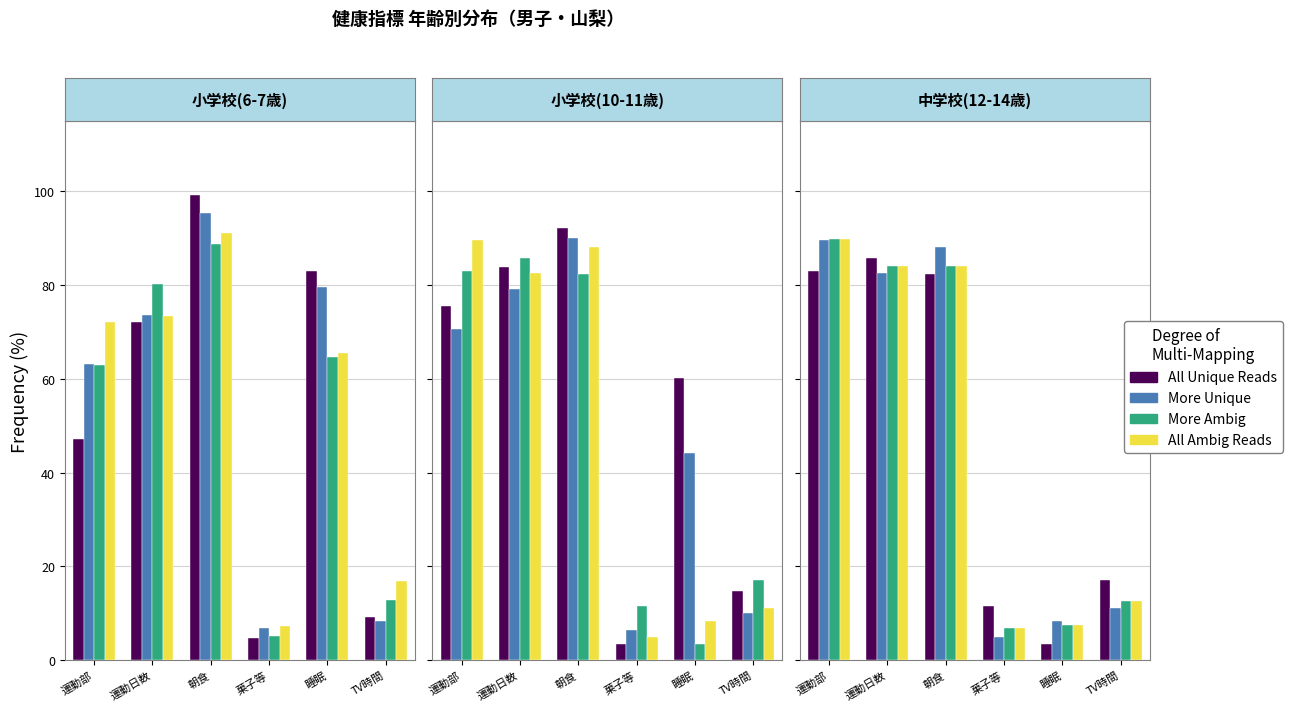

How many groups of bars are there?

6